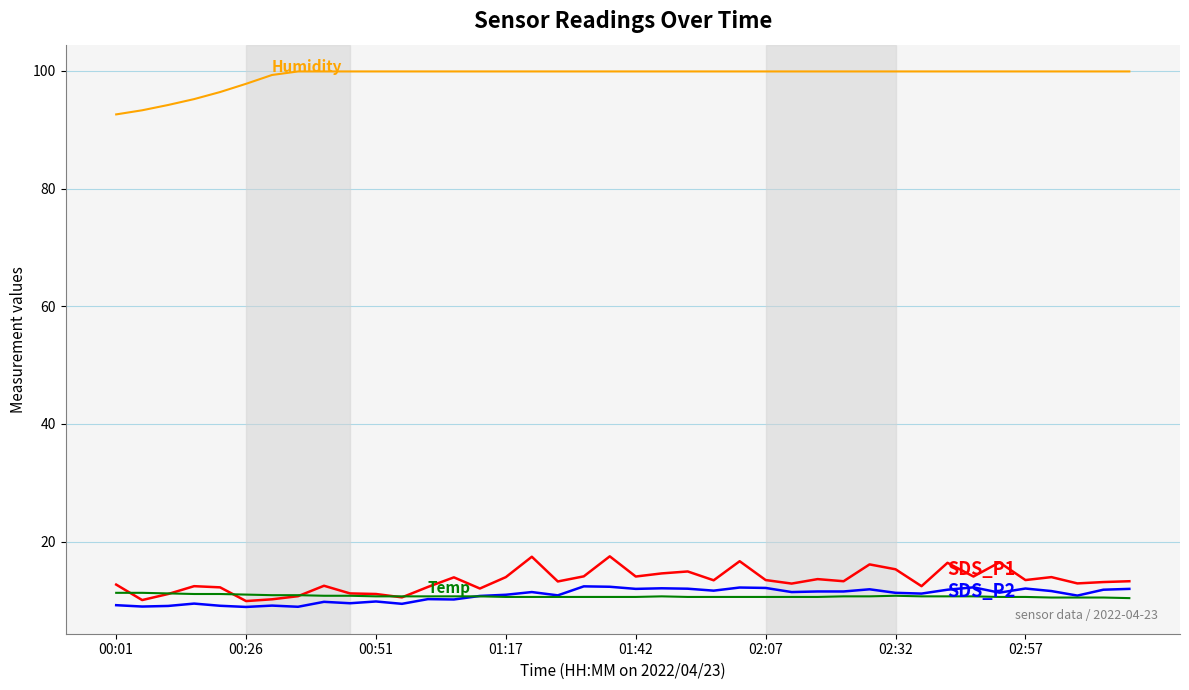

Does the chart display data point markers on the line(s)?

No